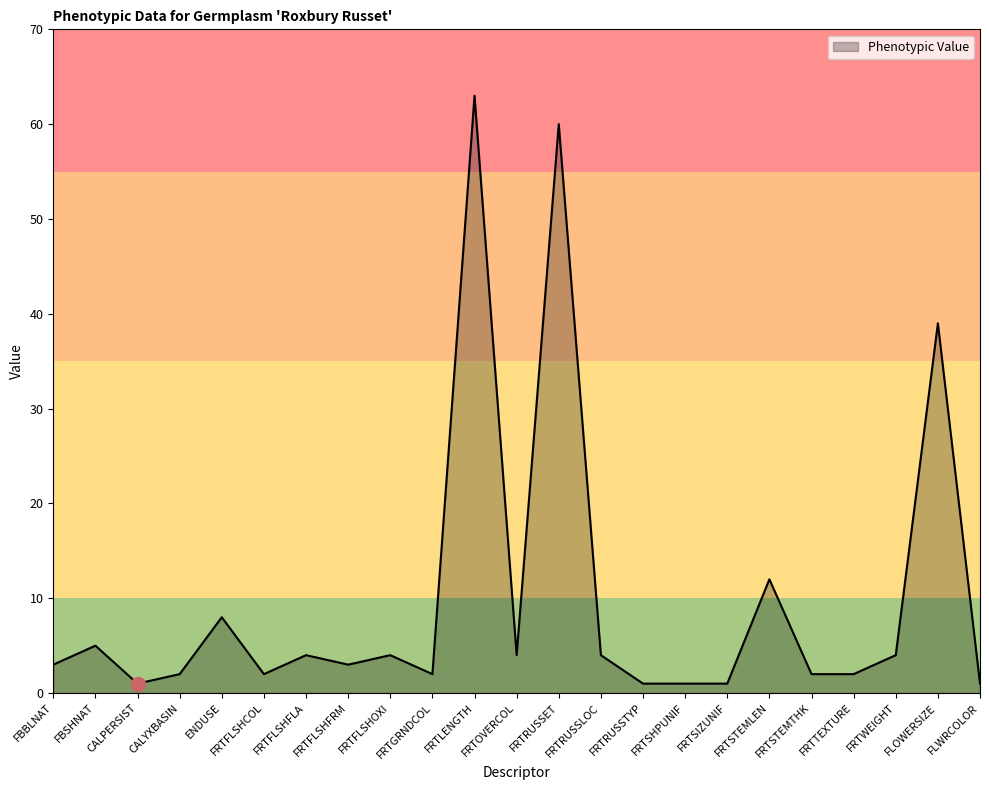

Approximately how many times larger is the value at FRTFLSHCOL compared to FRTSIZUNIF?

2.0